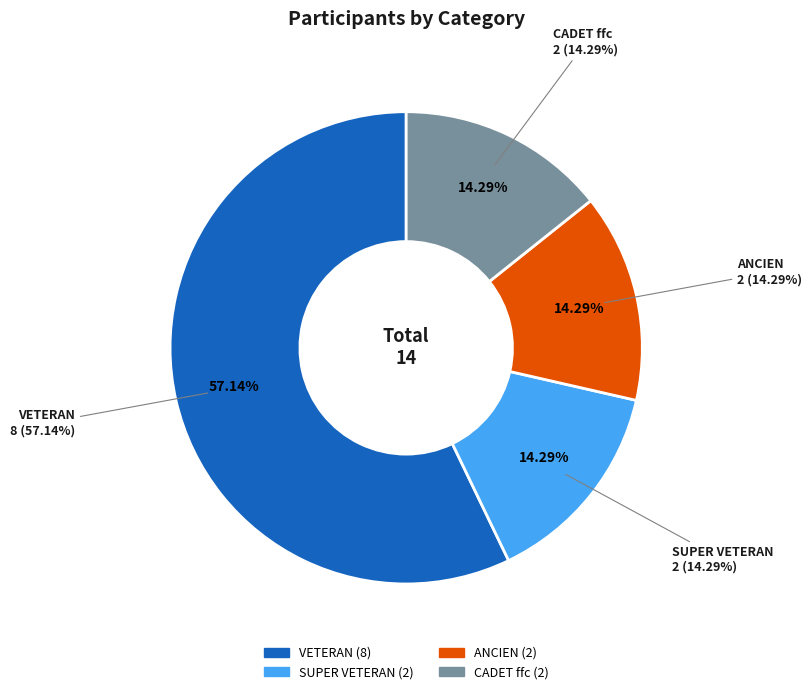

What percentage is NOT represented by VETERAN?

42.9%